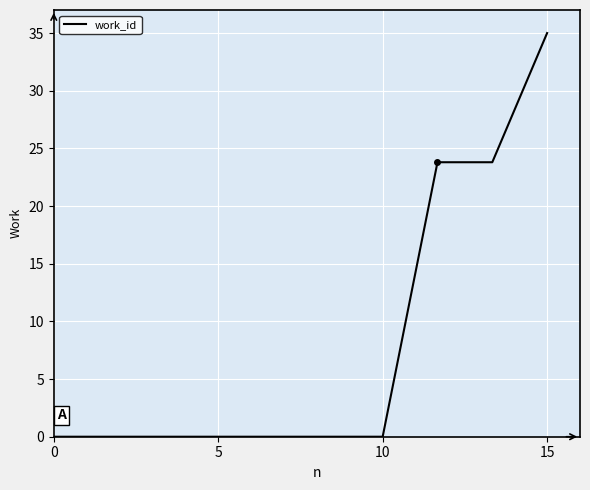

What is the greatest value displayed?

35.0